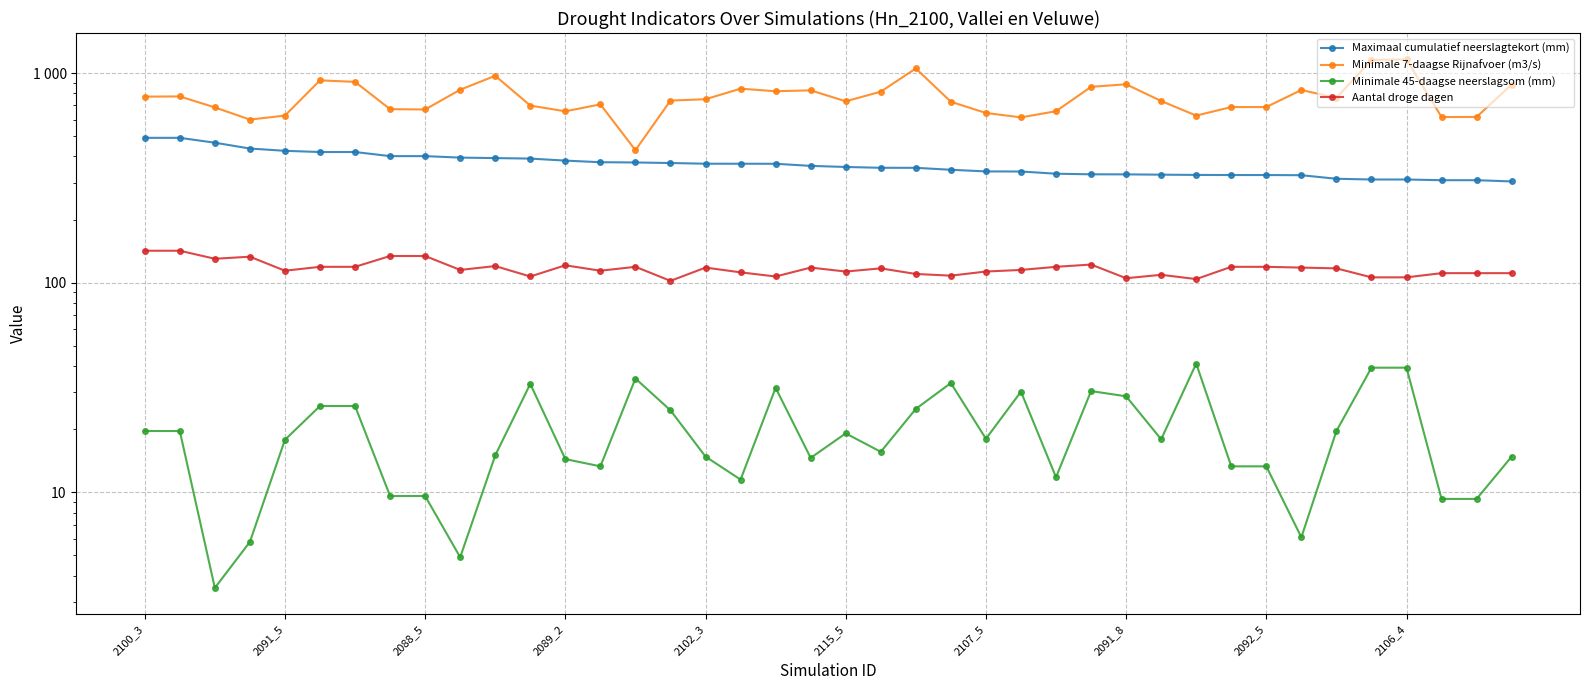

What is the highest value of the Minimale 45-daagse neerslagsom (mm) series?

41.1